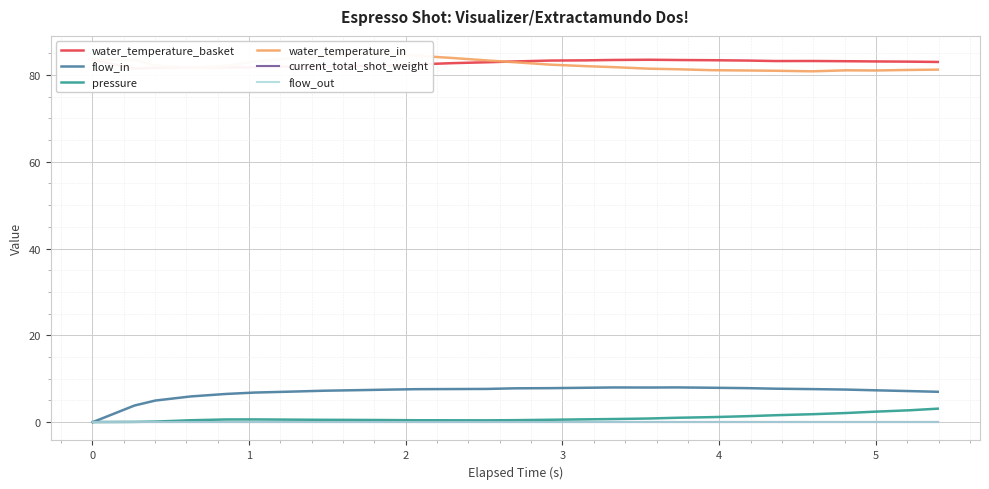

Count the number of data series in this chart.

6